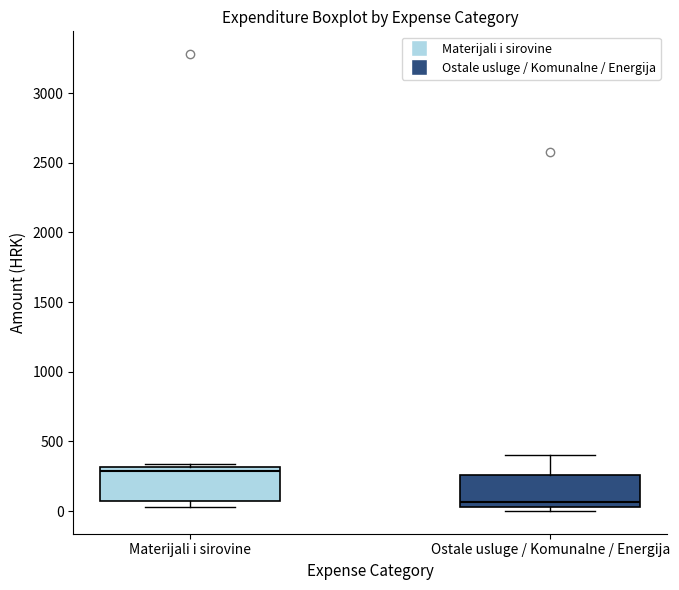

Reading left to right, transcribe this box plot: for each box, give where its median line is, the range the box spans, and where its two whiskers end, as read against the y-axis. The values are not printed on the chart, so give them approximately, as read against the axis.

Materijali i sirovine: median 300 (just below the box's upper edge), box 50 to 300, whiskers 50 (just below the box's lower edge) to 350
Ostale usluge / Komunalne / Energija: median 50 (just above the box's lower edge), box 50 to 250, whiskers 0 to 400